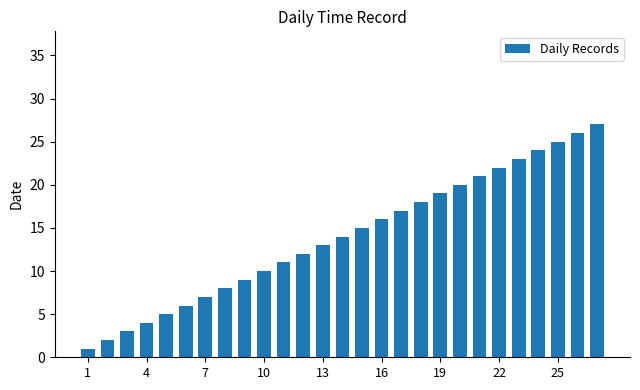

What is the average value?

14